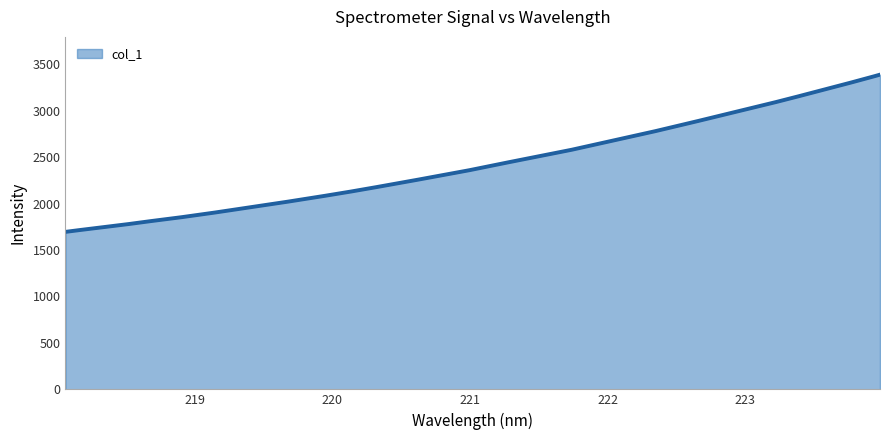

What is the smallest value displayed?

1694.7